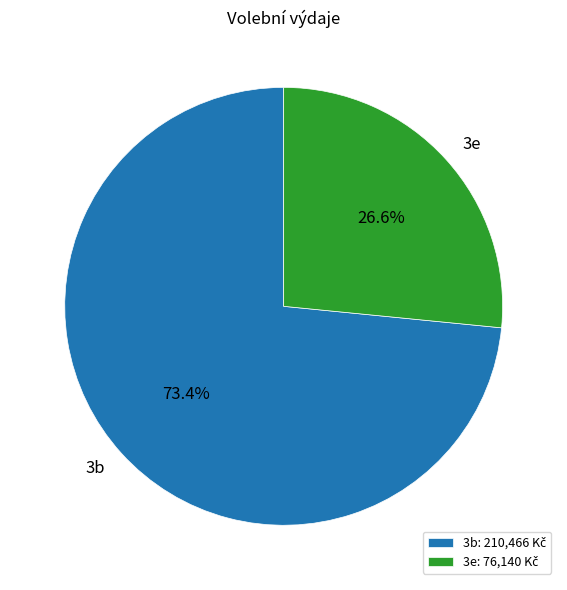

To the nearest percent, what percentage of the pie is 3b?

73%